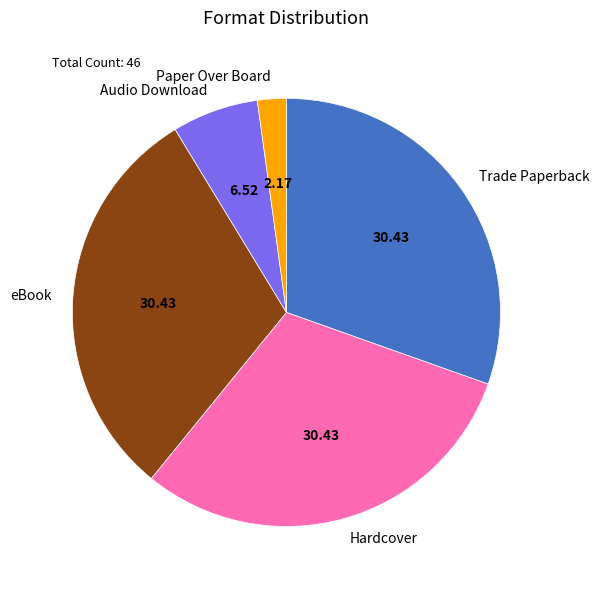

Which slice is the smallest?

Paper Over Board